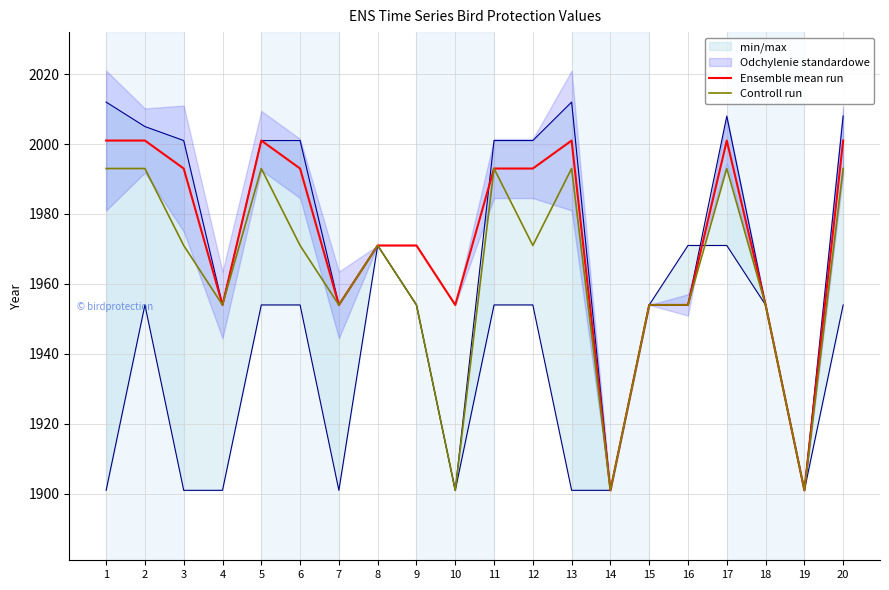

Where is Controll run nearest to the value 1947?

4